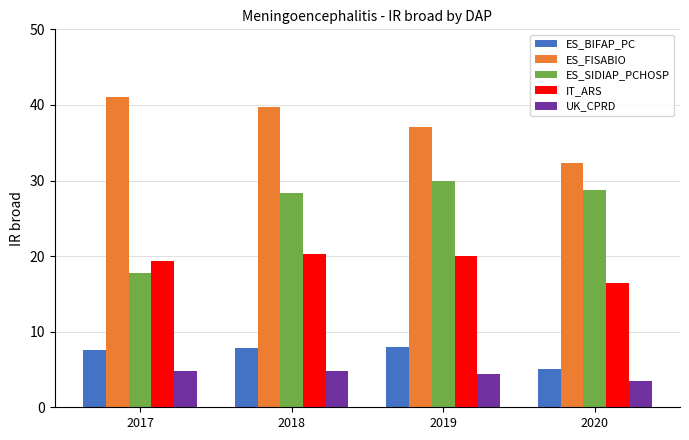

Between 2018 and 2020, which series saw the biggest shift?

ES_FISABIO